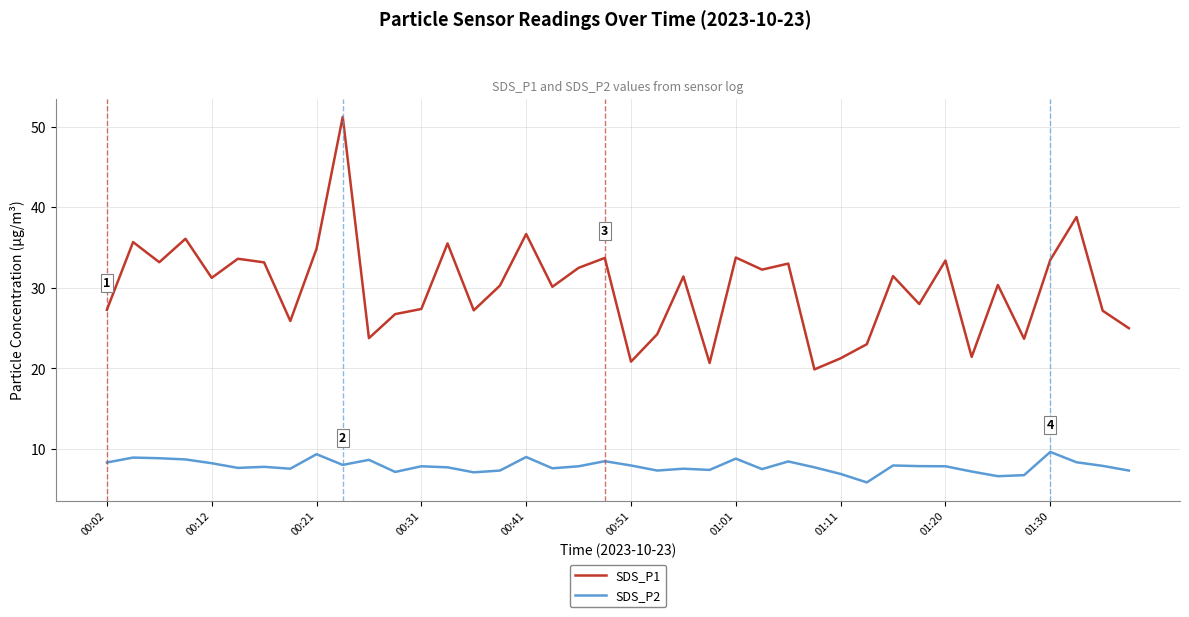

Which series has the largest range (max minus min)?

SDS_P1